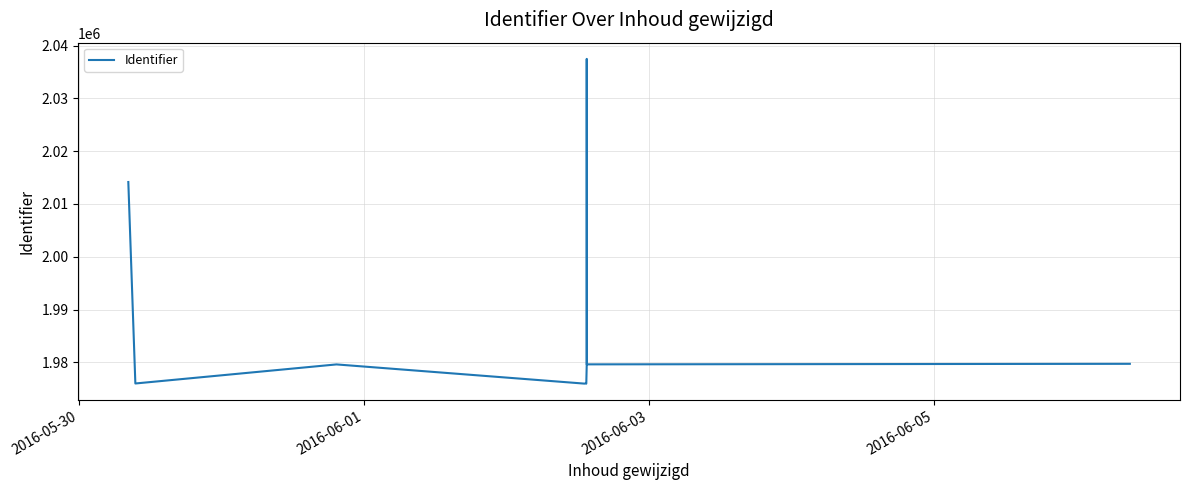

How many lines are shown in the chart?

1